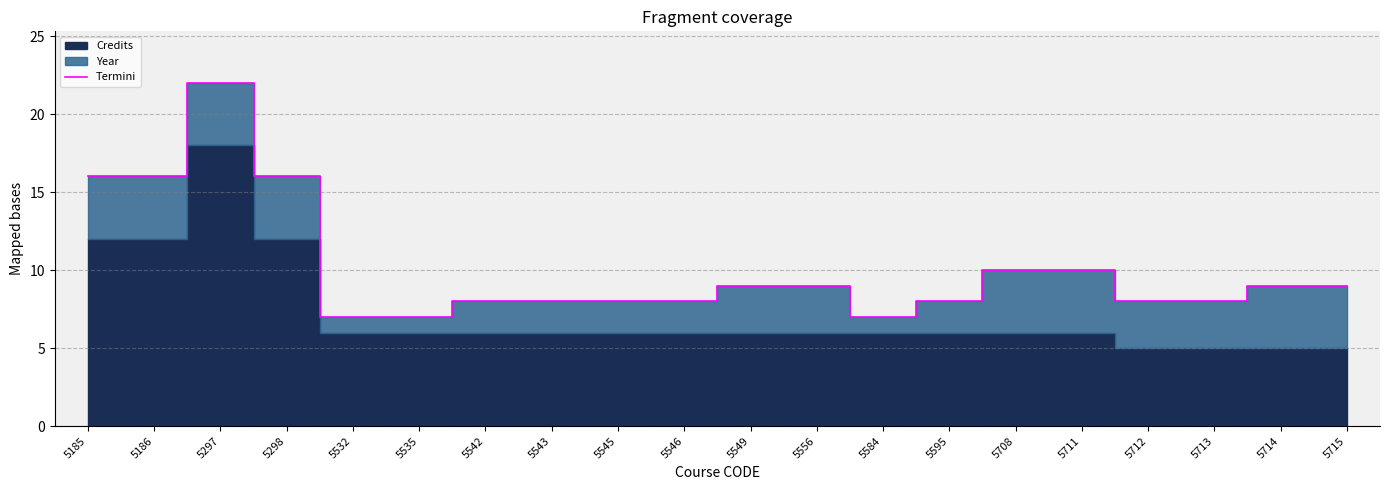

What is the difference between the second highest and second lowest values?

9